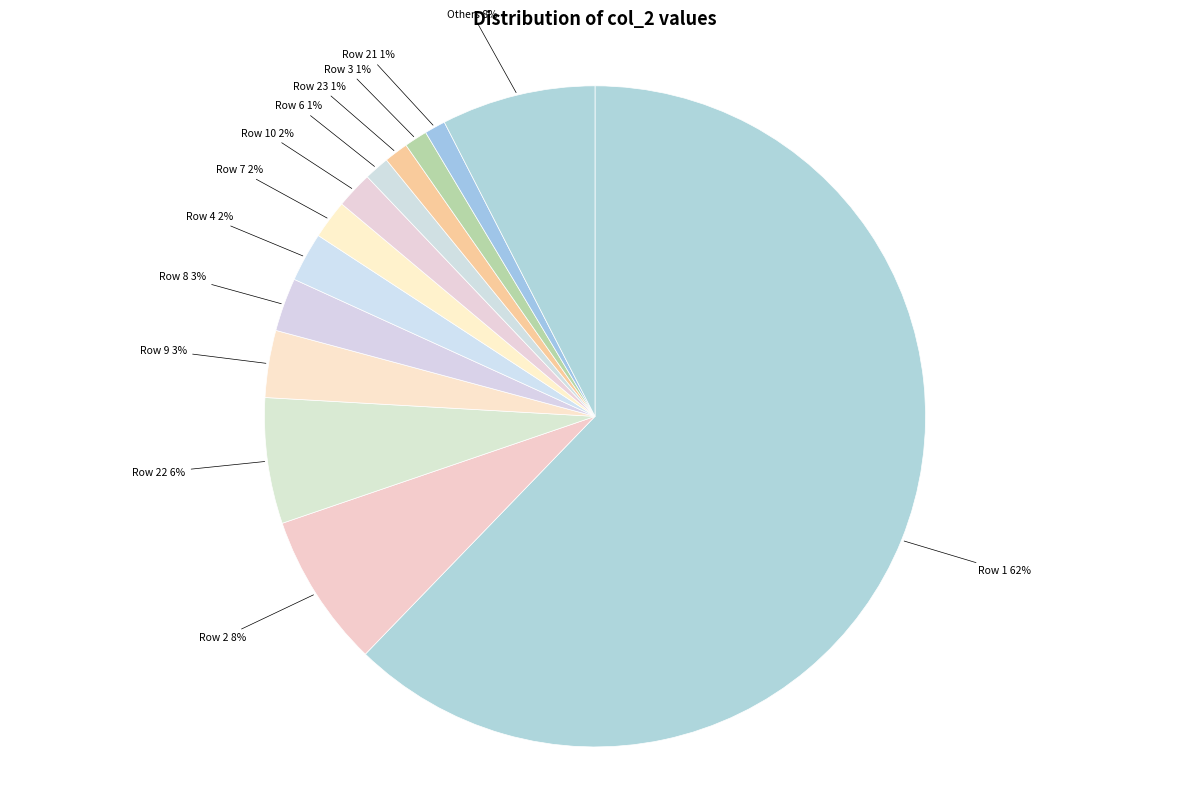

Which slice is the largest?

Row 1